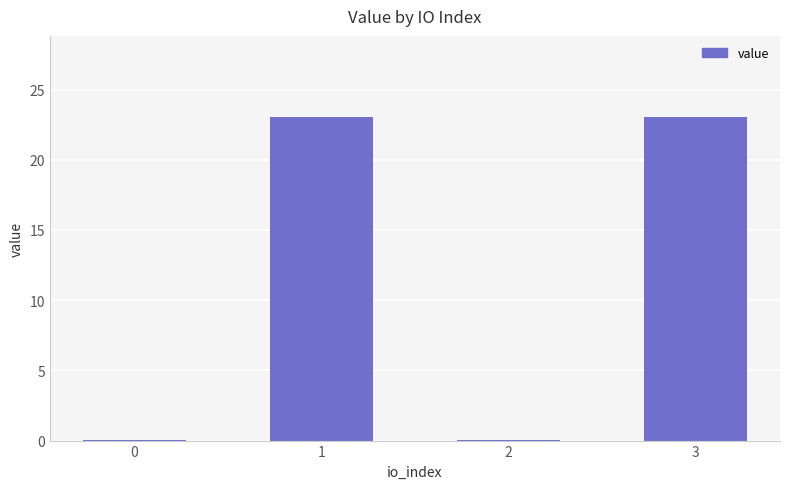

At which label does the data first exceed 23?

1